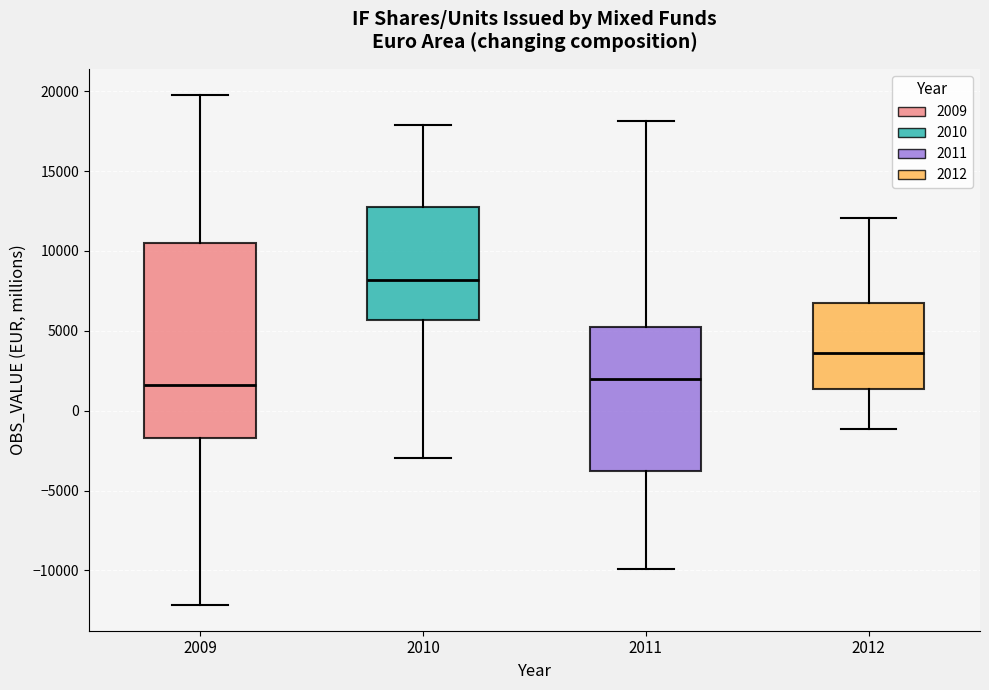

Where is the lower edge of the box at x = 2009 on the y-axis? The values are not printed on the chart, so give them approximately, as read against the axis.

-1500